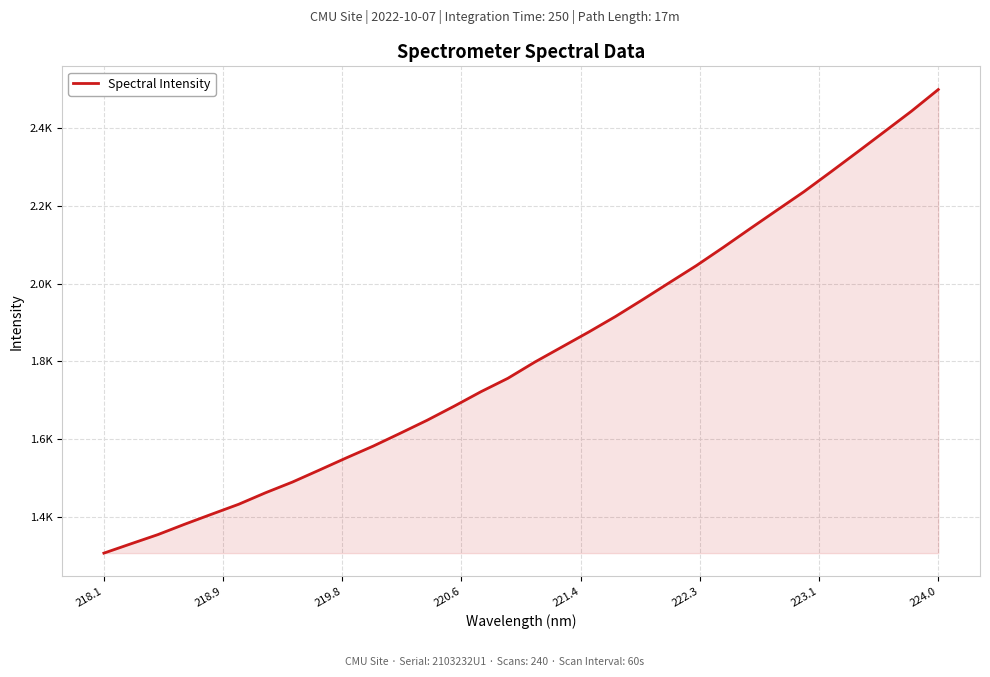

True or false: the data has more than 0 interior local peaks.

False